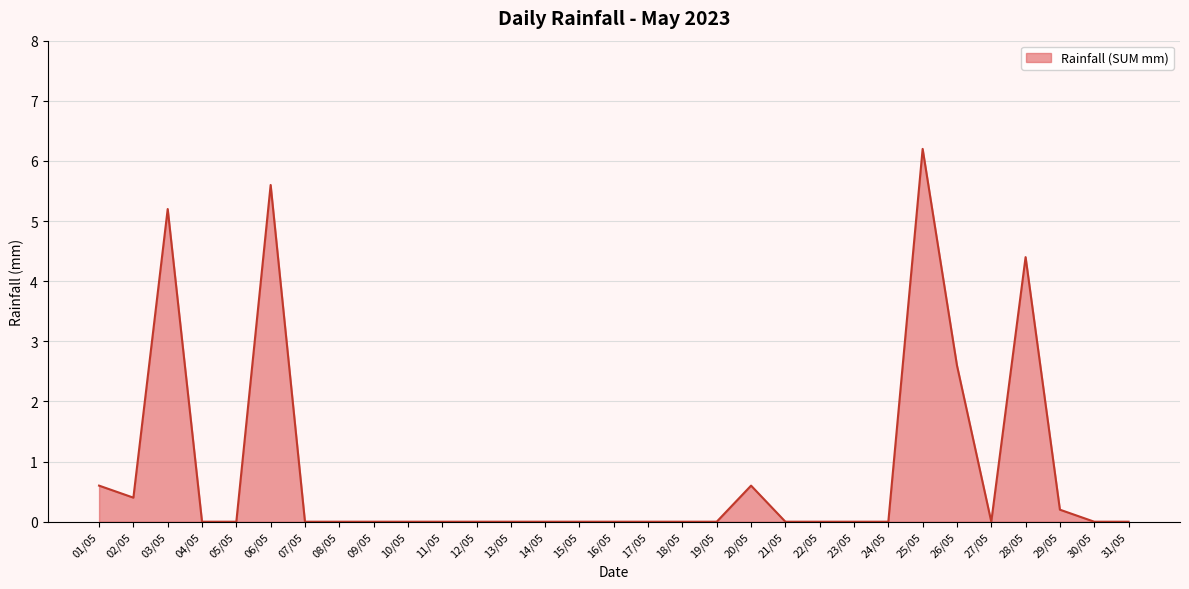

What is the difference between the second highest and minimum values?

5.6